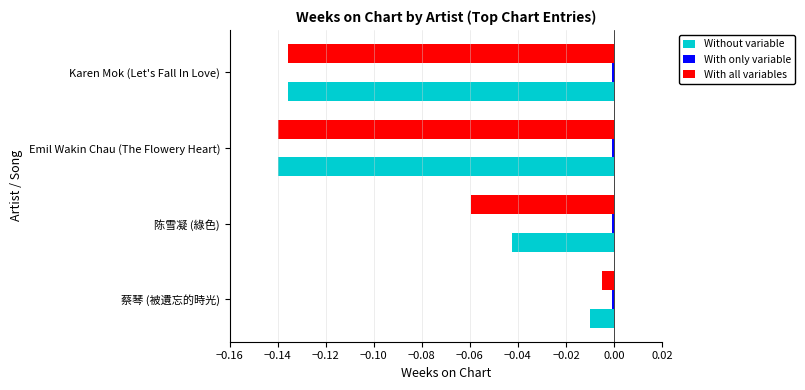

Between 陈雪凝 (綠色) and Karen Mok (Let's Fall In Love), which series saw the biggest shift?

Without variable